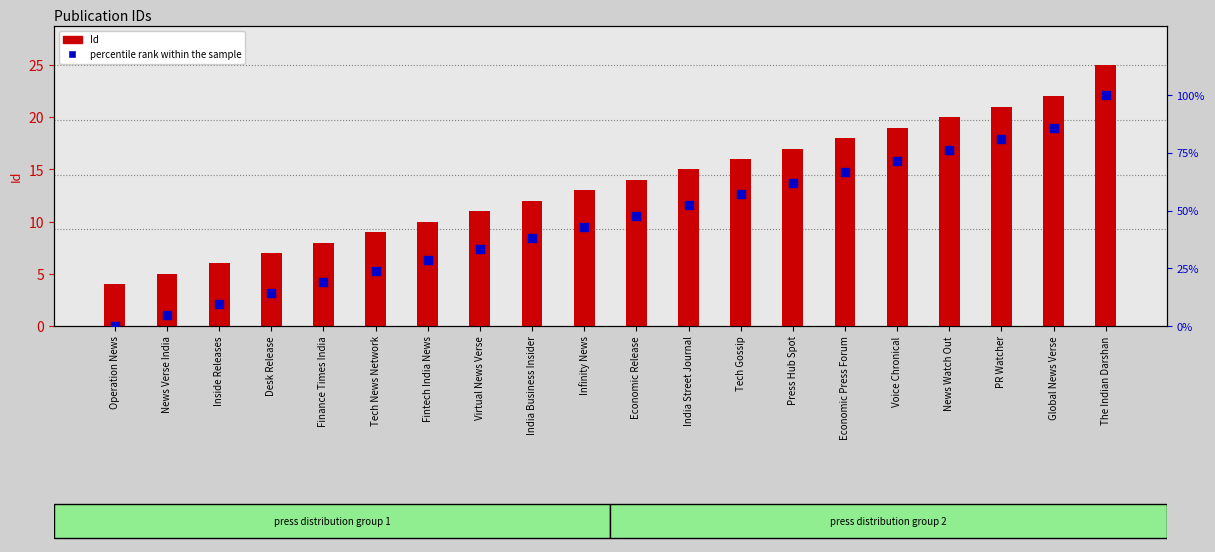

Which series has the largest total across all categories?

percentile rank within the sample